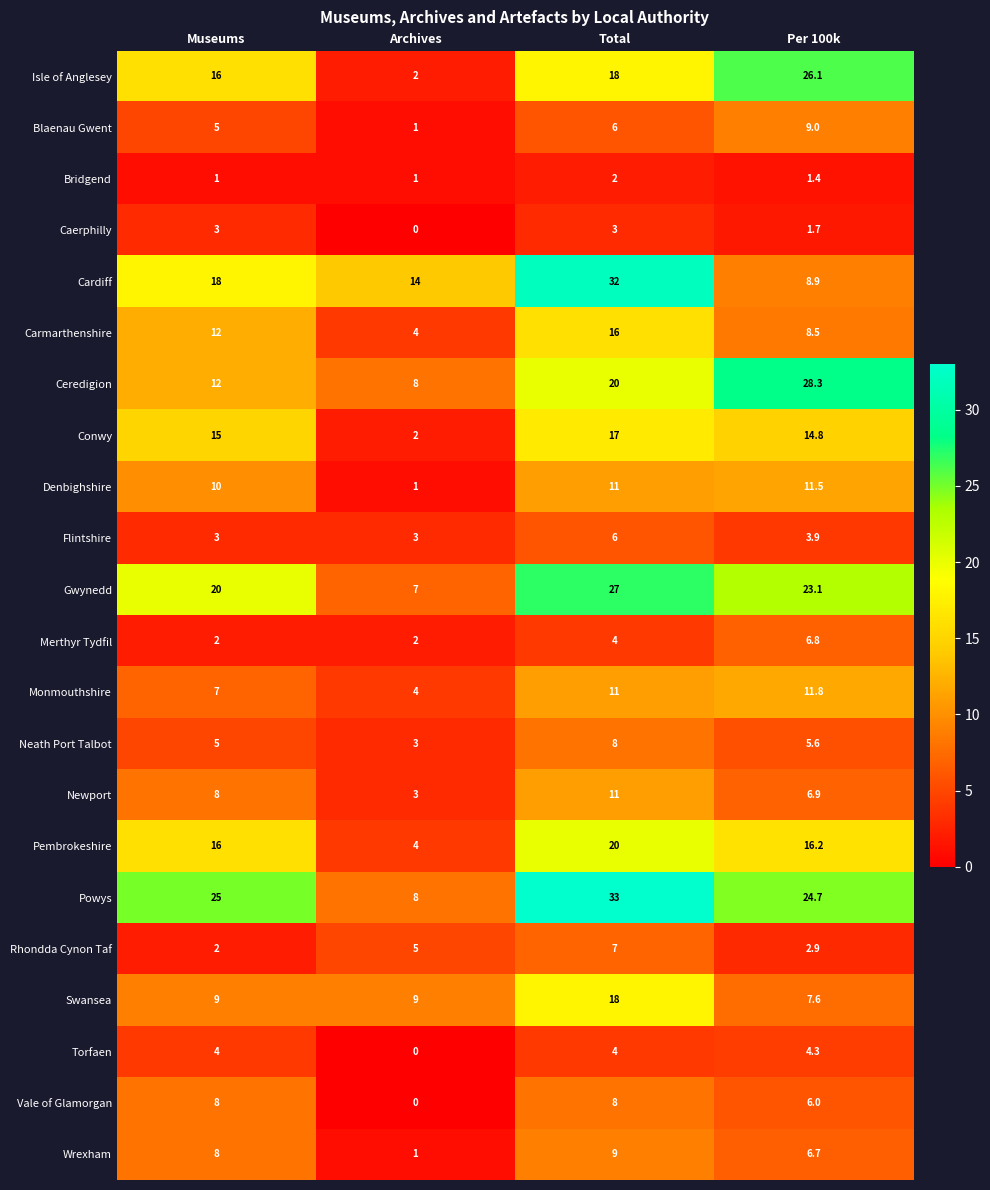

What is the difference between the Newport values at Museums and Archives?

5.0